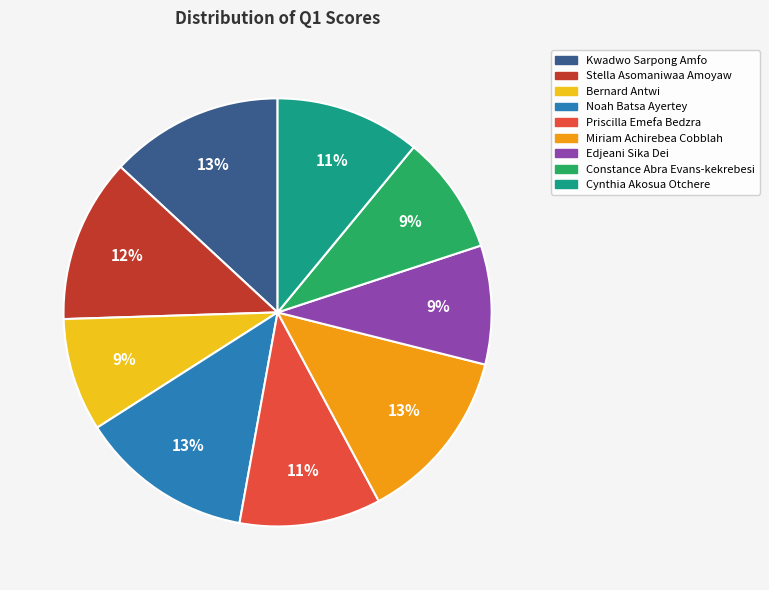

What percentage is the Noah Batsa Ayertey slice, to the nearest percent?

13%